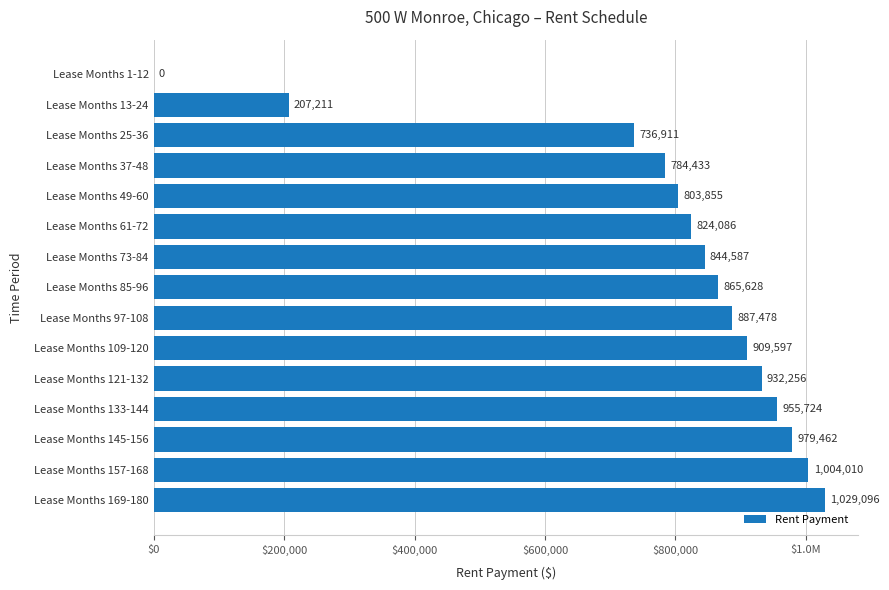

Are the bars grouped side by side (vs. stacked)?

No